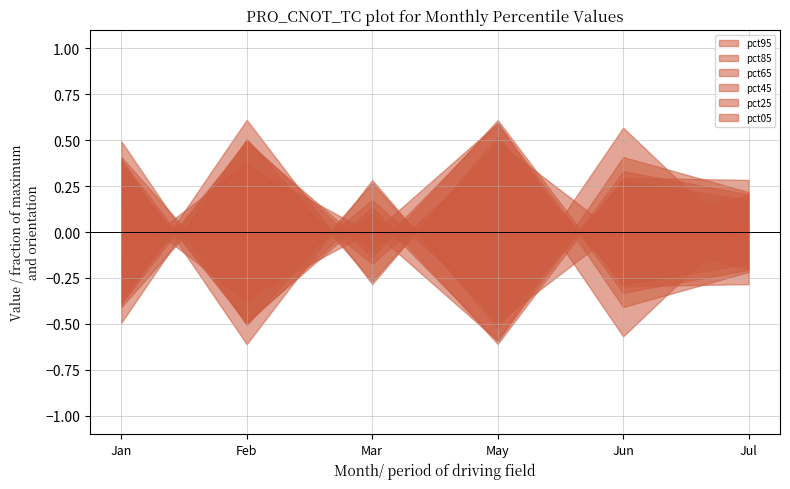

Reading left to right, what are all the values shown in this chart?

pct05: 0.1	0.0	0.1	0.0	0.1	0.1
pct25: 0.2	0.0	0.1	0.0	0.2	0.1
pct45: 0.2	0.1	0.1	0.1	0.2	0.2
pct65: 0.2	0.1	0.2	0.1	0.2	0.2
pct85: 0.2	0.1	0.2	0.1	0.2	0.2
pct95: 0.6	0.1	0.5	0.2	0.5	0.5